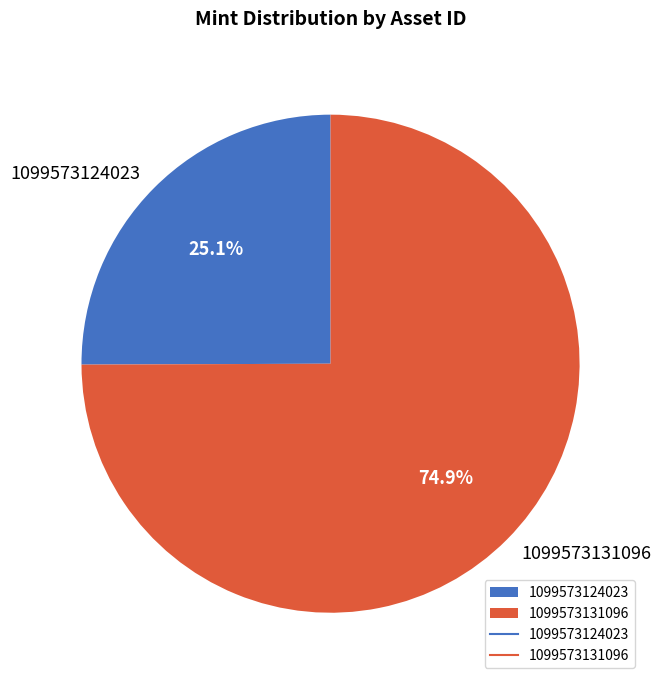

True or false: 1099573131096 accounts for 75% of the total.

True